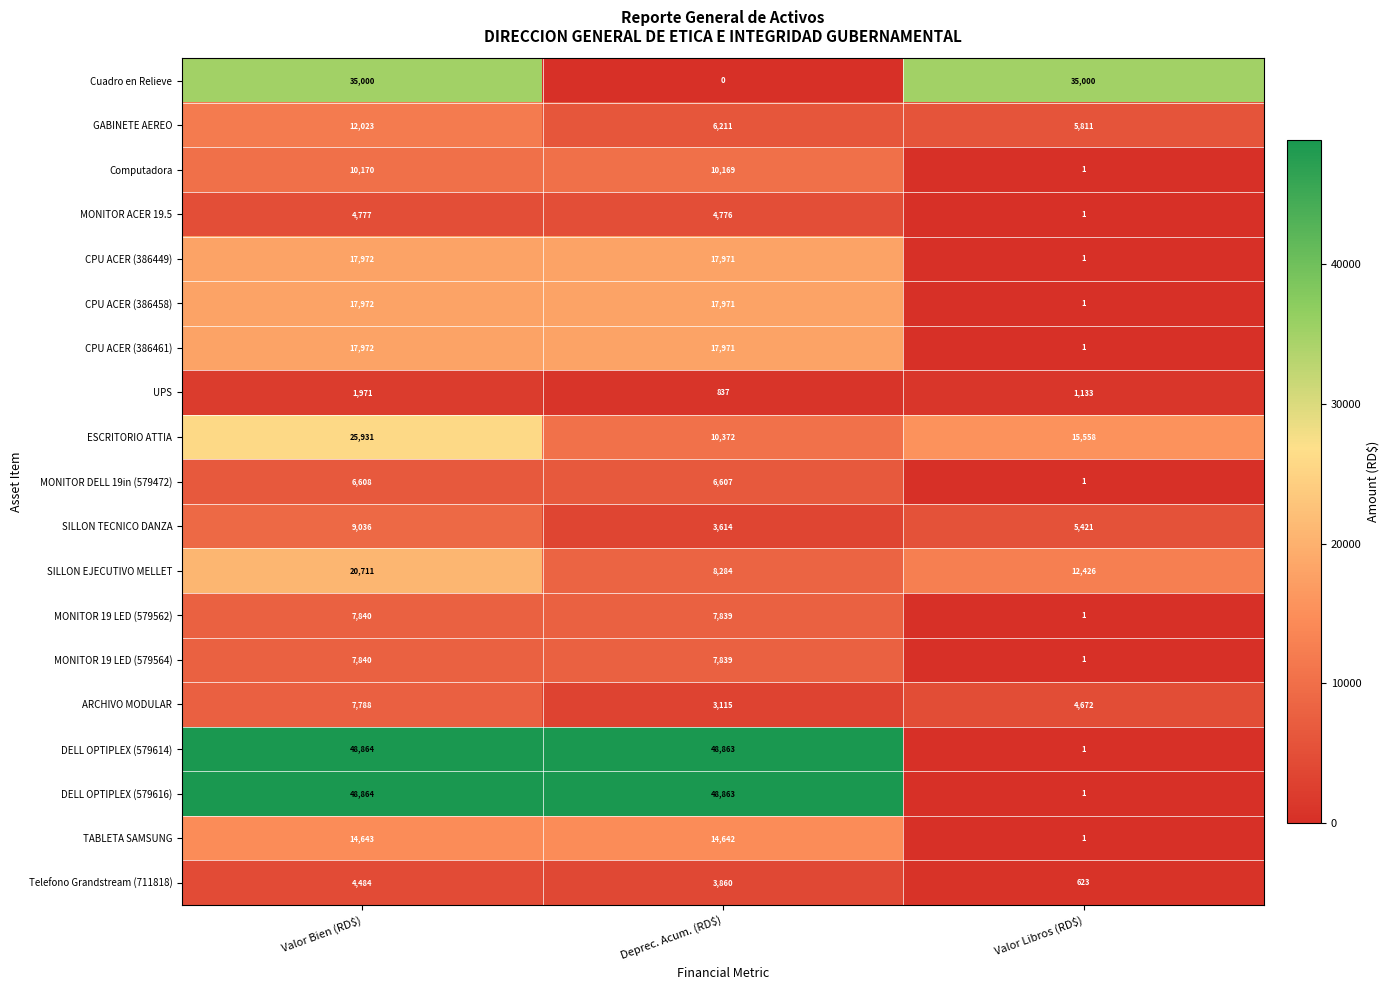

What is the greatest value displayed?

48864